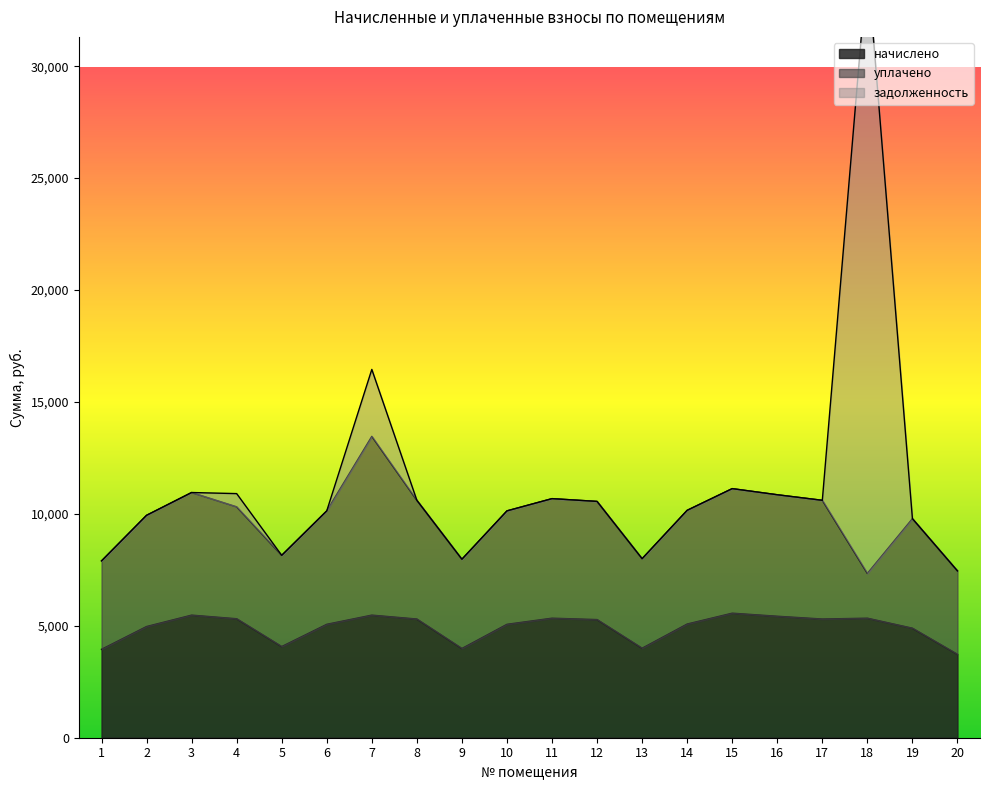

How many lines are shown in the chart?

3